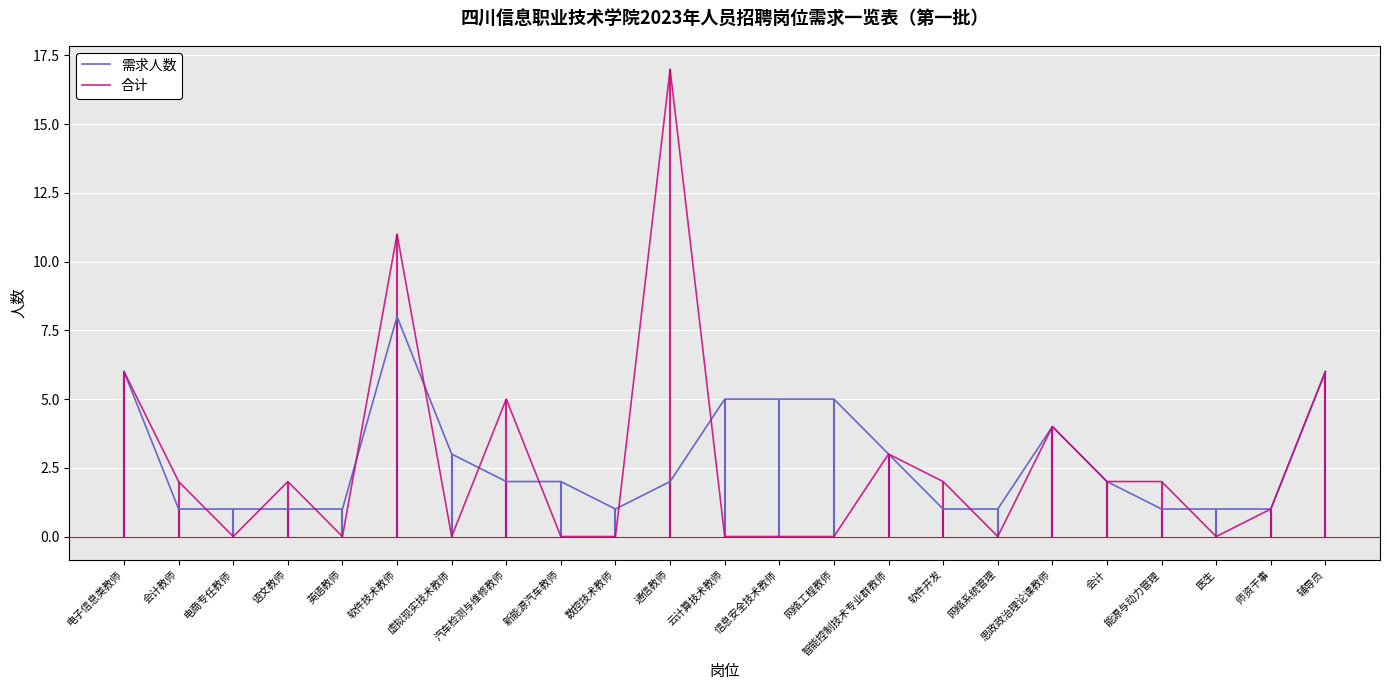

What position from the left is 汽车检测与维修教师?

8